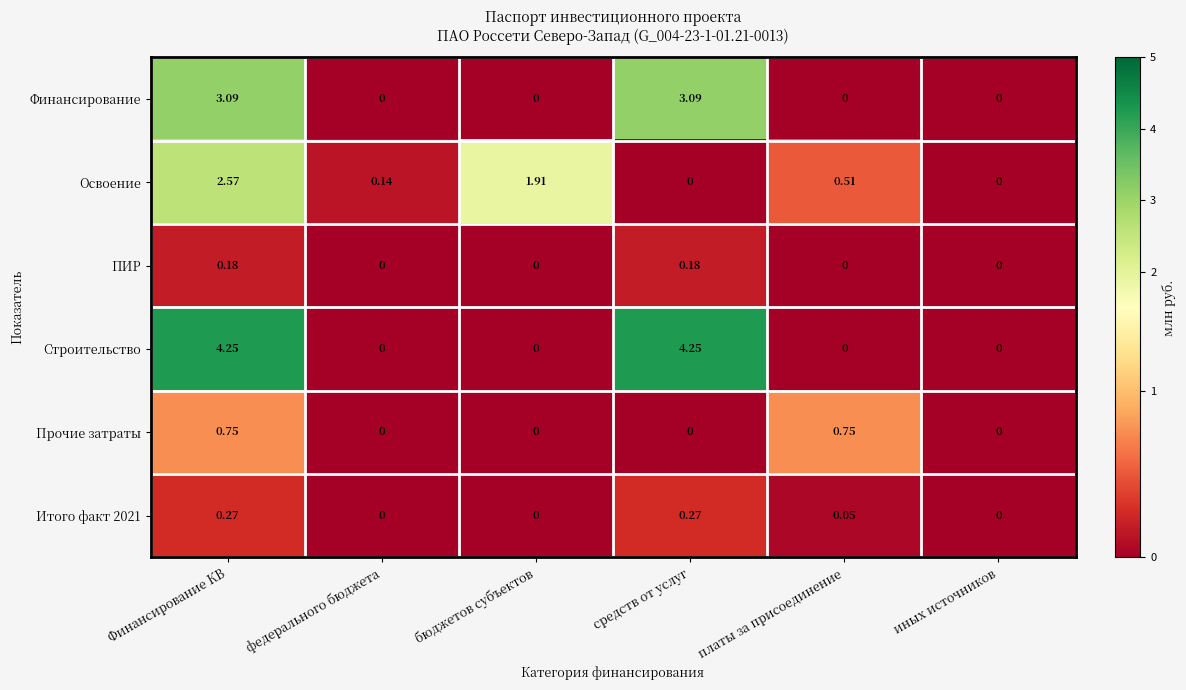

Which series changed the most between федерального бюджета and иных источников?

Освоение